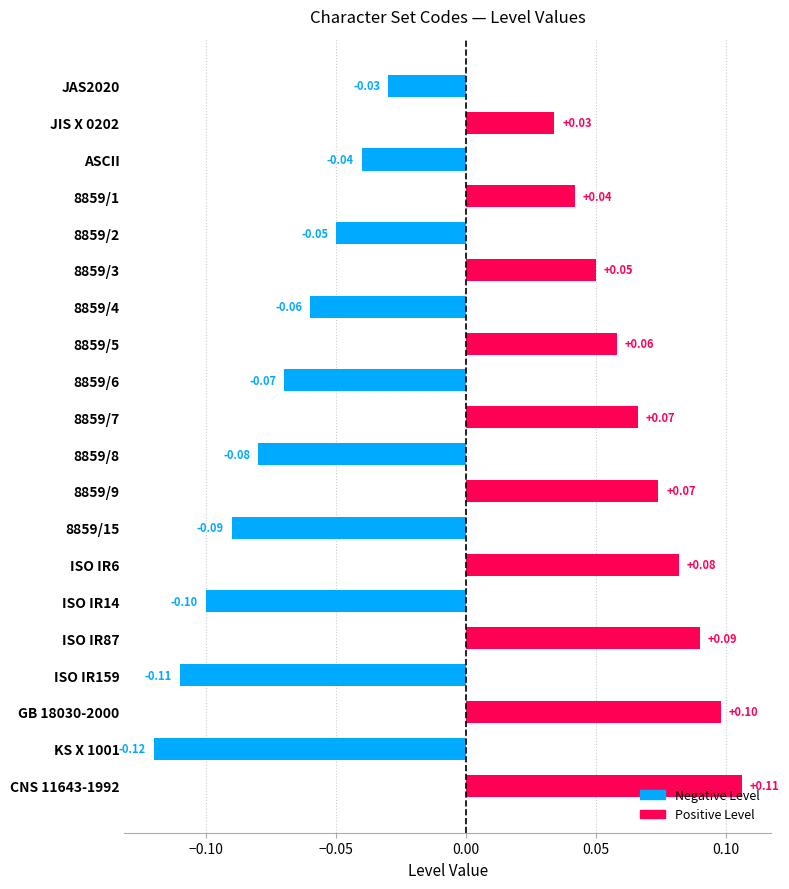

What is the minimum value shown in the chart?

-0.1